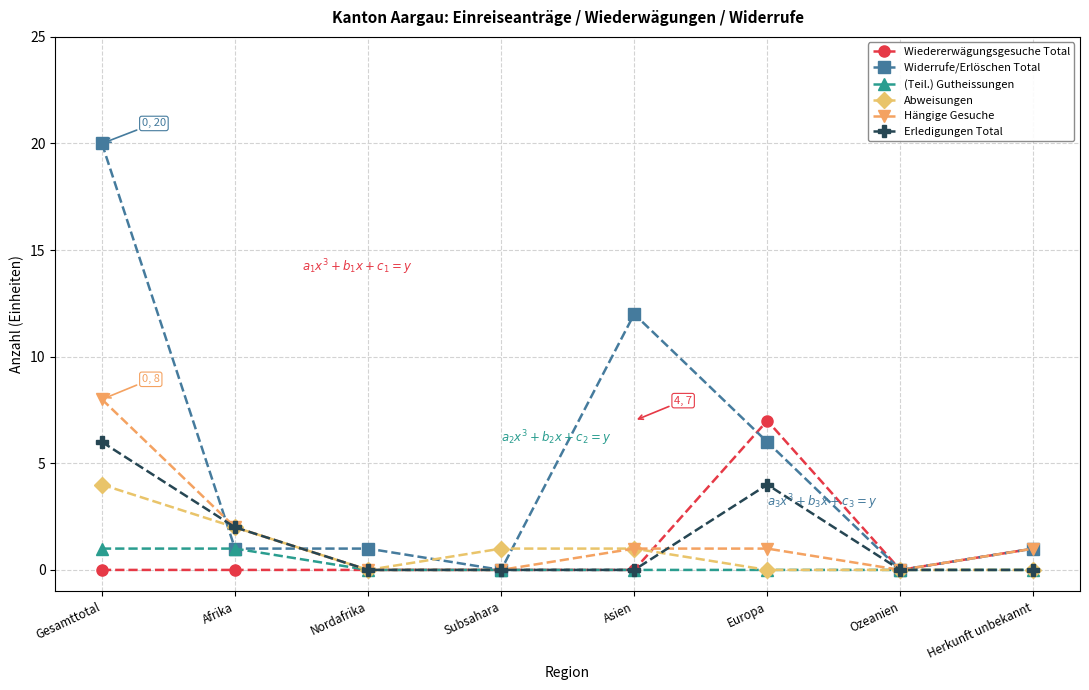

At which category is the sum across all series the highest?

Gesamttotal